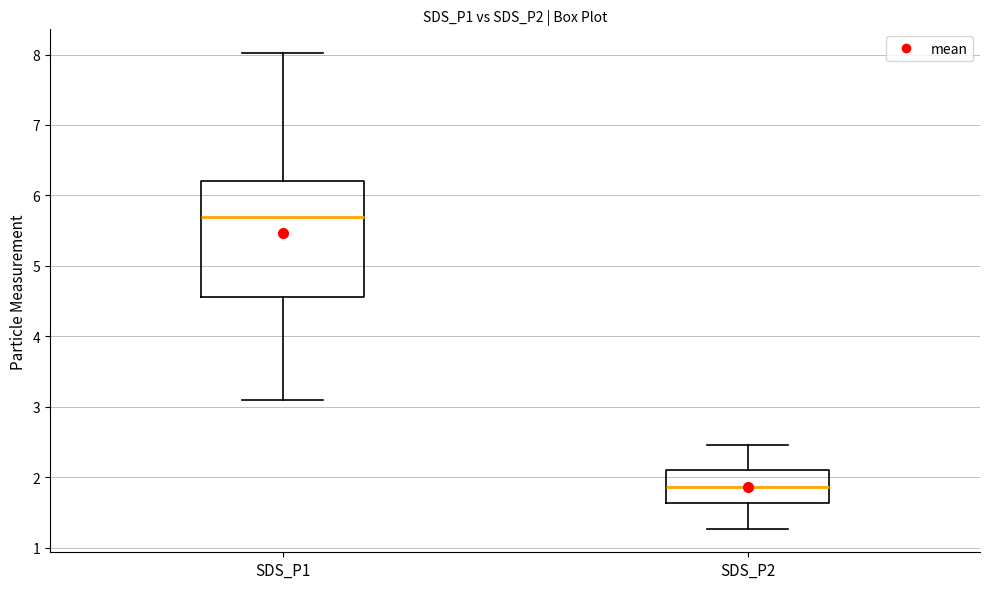

Reading left to right, transcribe this box plot: for each box, give where its median line is, the range the box spans, and where its two whiskers end, as read against the y-axis. The values are not printed on the chart, so give them approximately, as read against the axis.

SDS_P1: median 5.7, box 4.6 to 6.2, whiskers 3.1 to 8.0
SDS_P2: median 1.9, box 1.6 to 2.1, whiskers 1.3 to 2.5